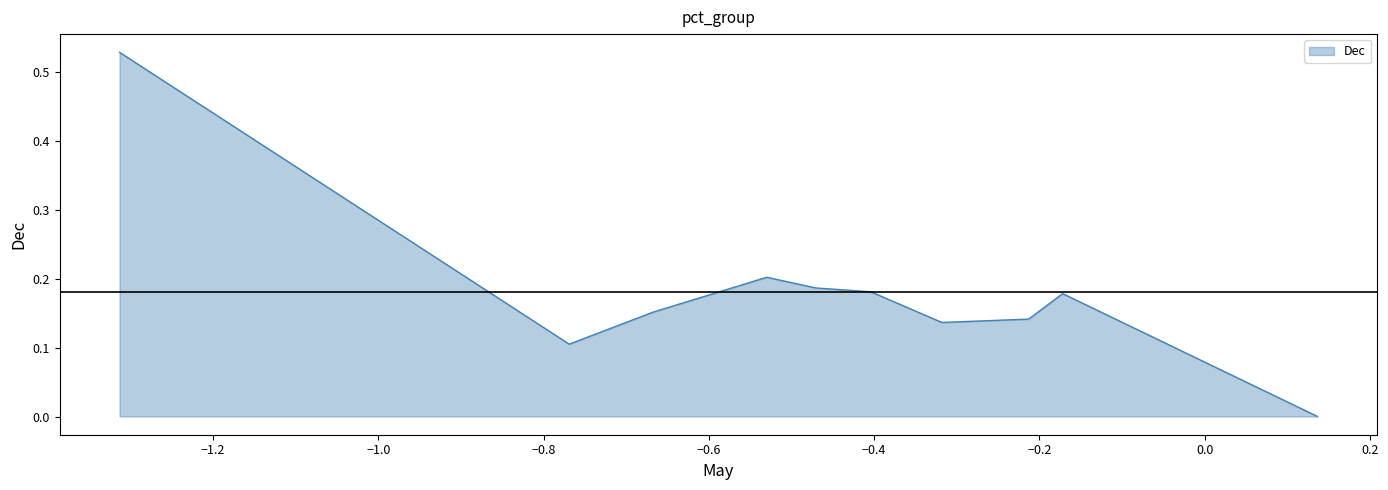

How many distinct data groups are displayed?

1